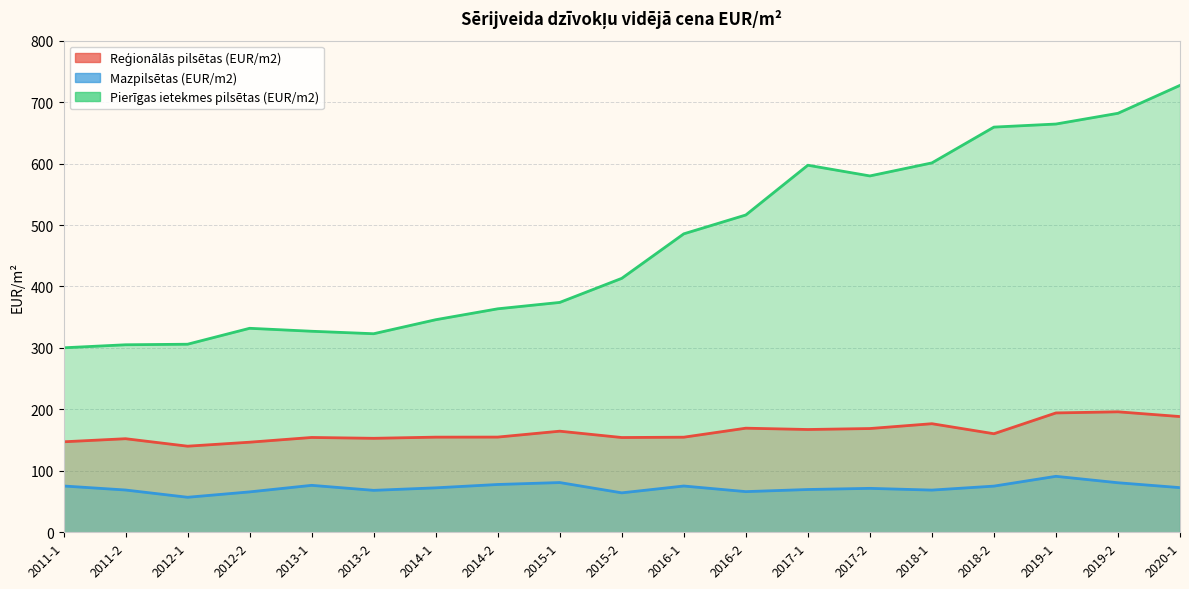

Rank the categories by Pierīgas ietekmes pilsētas (EUR/m2) value from highest to lowest.

2020-1, 2019-2, 2019-1, 2018-2, 2018-1, 2017-1, 2017-2, 2016-2, 2016-1, 2015-2, 2015-1, 2014-2, 2014-1, 2012-2, 2013-1, 2013-2, 2012-1, 2011-2, 2011-1